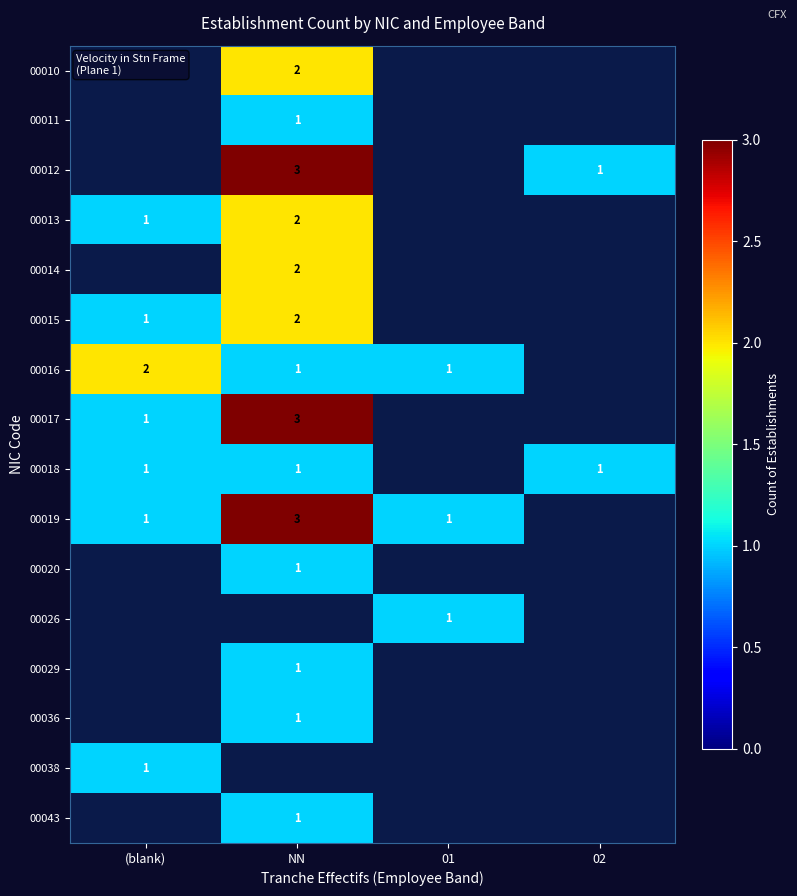

True or false: 00018 has a value of 2 at 02.

False